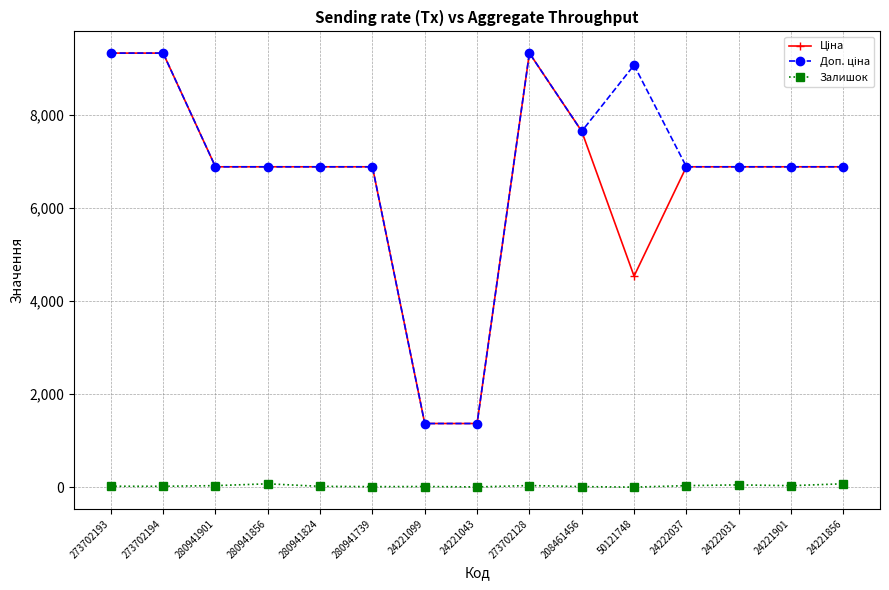

What is the difference between the highest and lowest values at 50121748?

9062.9